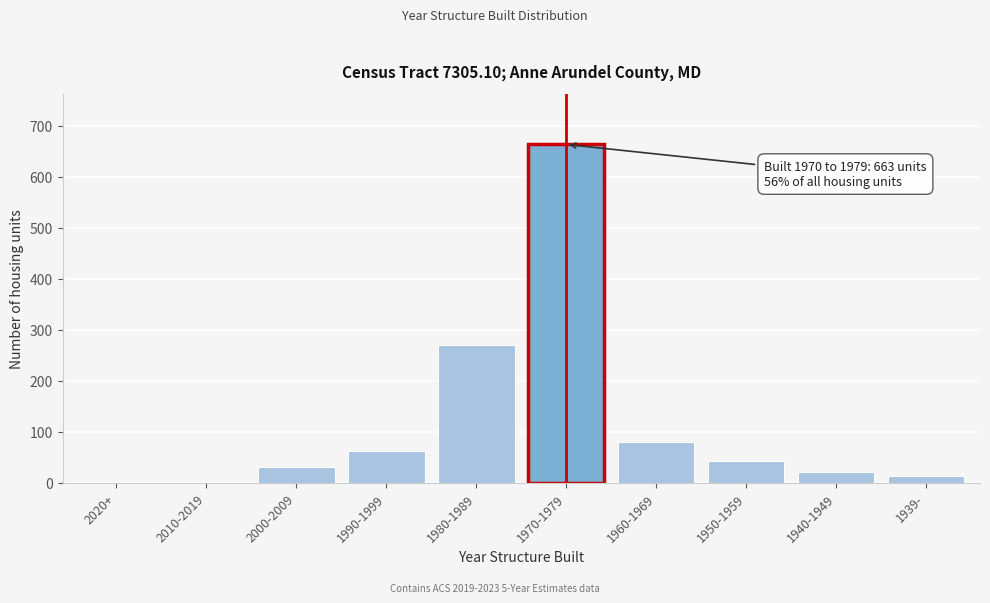

Reading right to left, extract all data points from this chart.

1939-=13	1940-1949=21	1950-1959=43	1960-1969=81	1970-1979=663	1980-1989=271	1990-1999=63	2000-2009=32	2010-2019=0	2020+=0